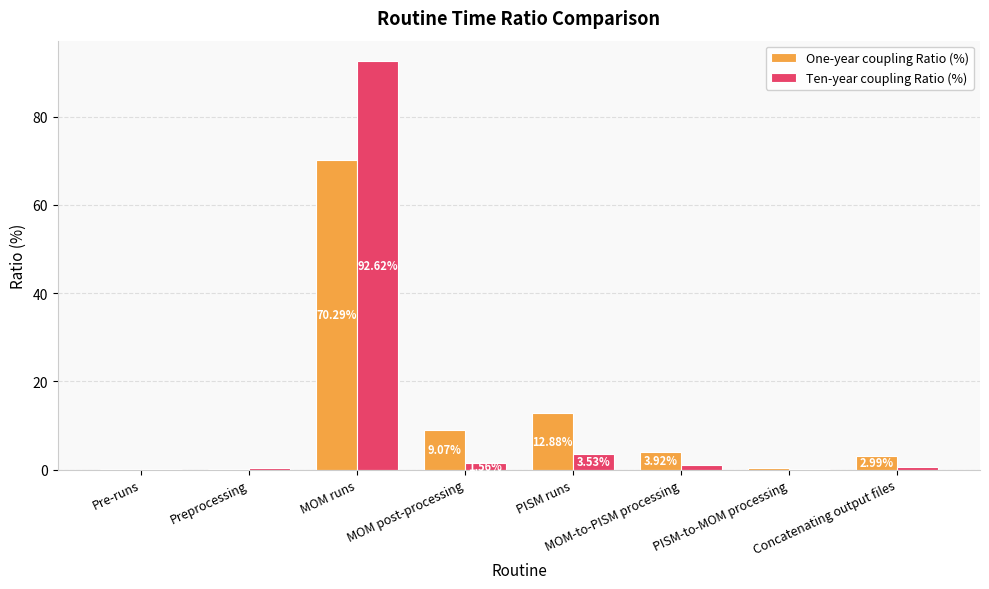

What is the sum of the Ten-year coupling Ratio (%) values at MOM-to-PISM processing and PISM-to-MOM processing?

1.1